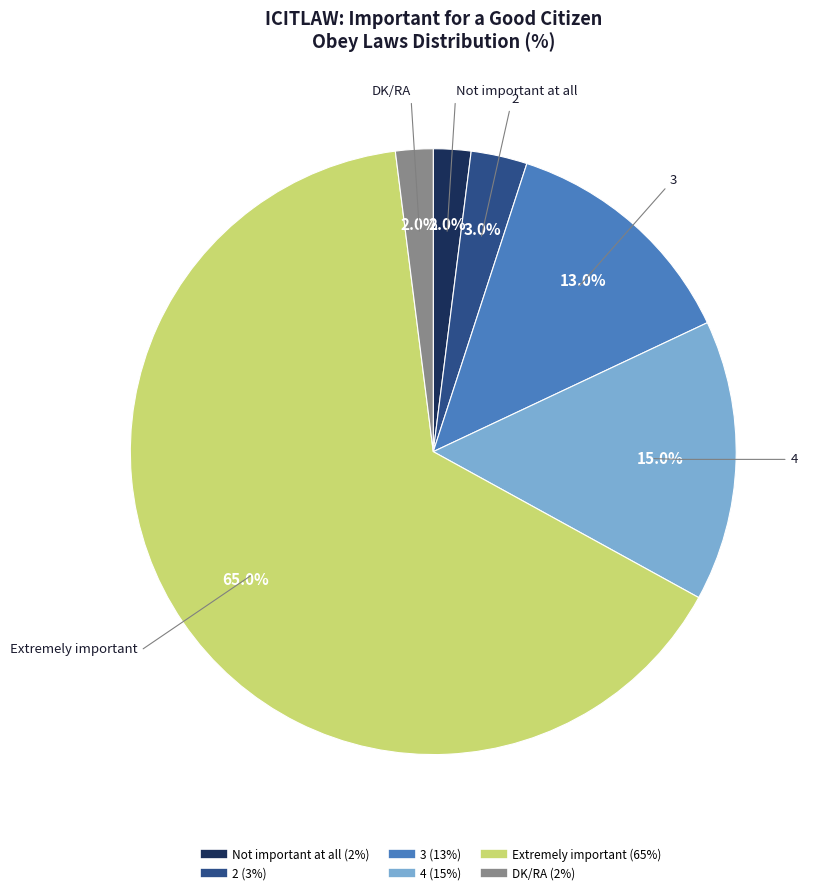

What is the total percentage of 4 and Extremely important?

80.0%